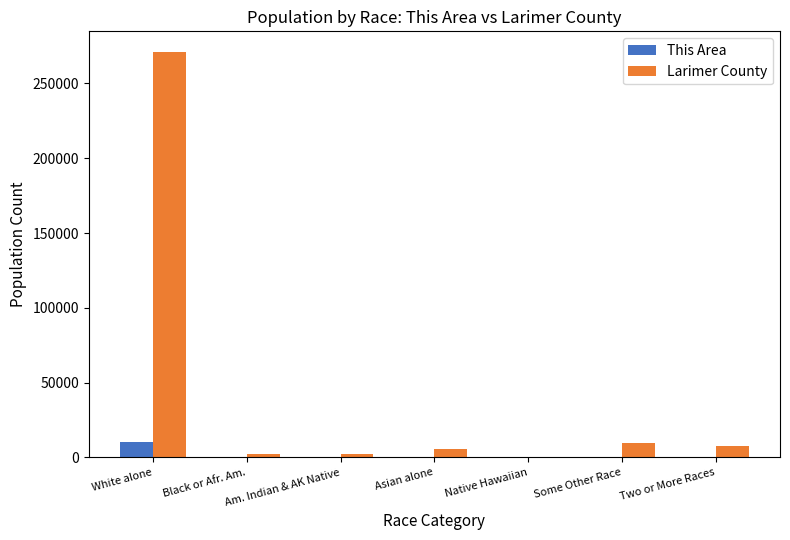

Which category has the highest value across all series?

White alone